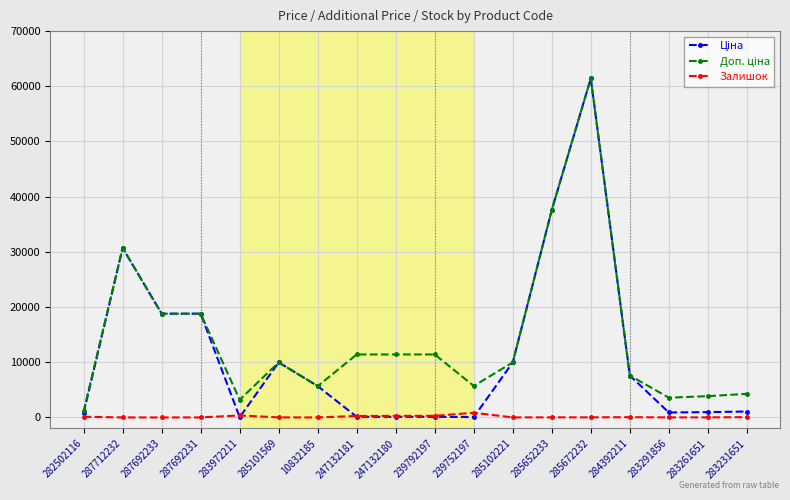

How many categories are shown in the chart?

18